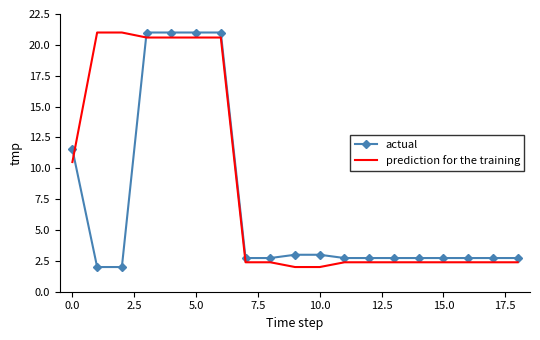

What is the difference between the maximum and minimum values in the prediction for the training series?

19.0